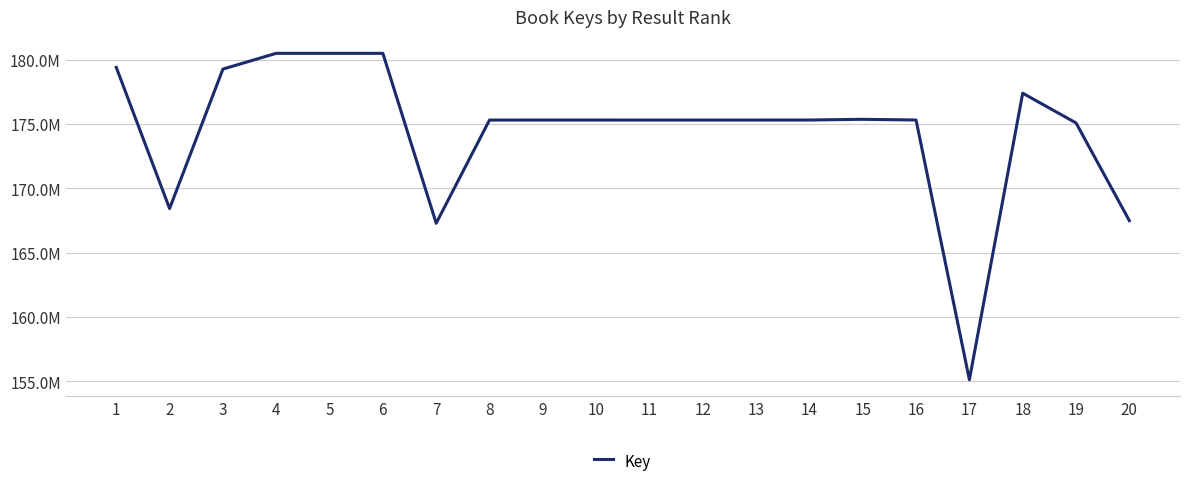

What is the average value?

174434872